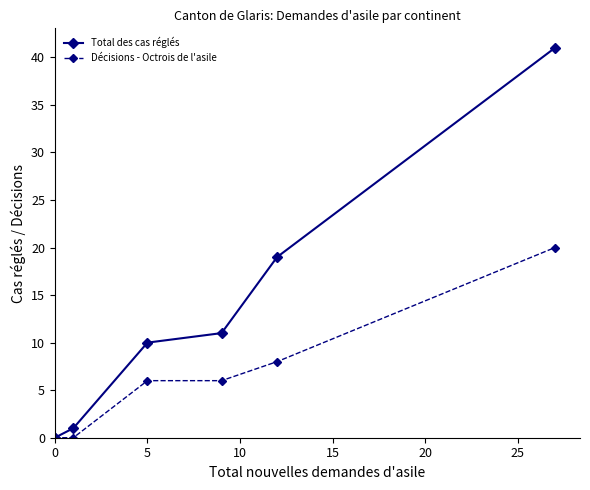

How many distinct data groups are displayed?

2